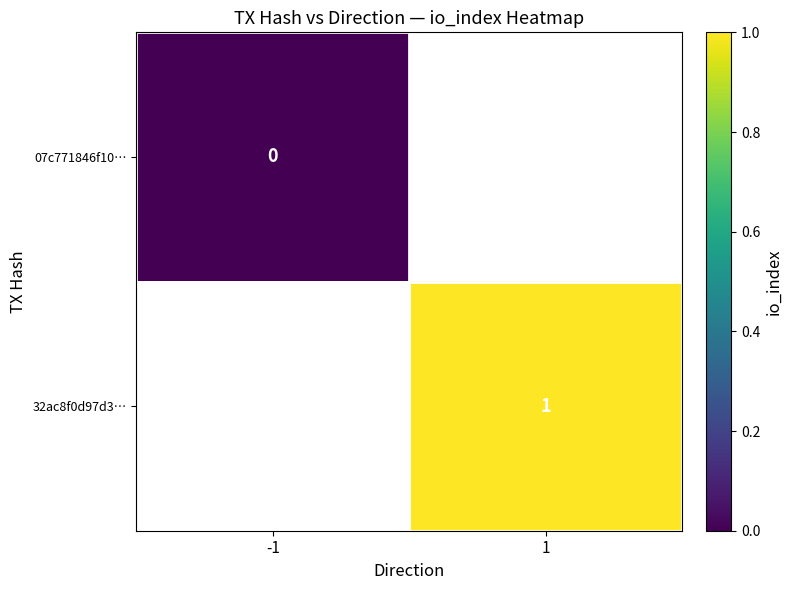

Which label corresponds to the smallest value in the chart?

-1